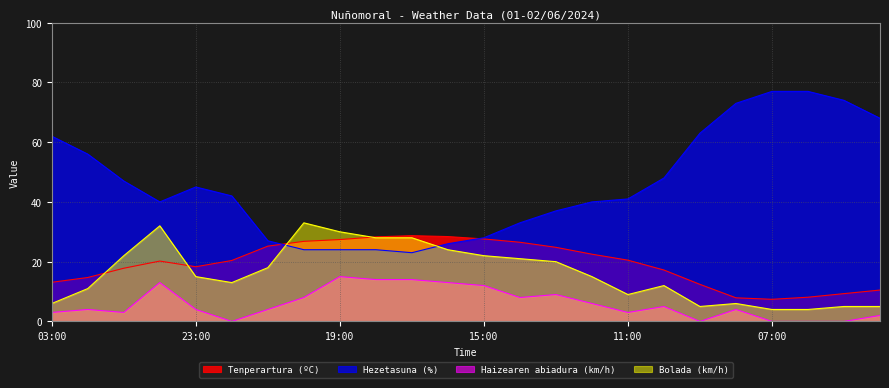

At which label is Bolada (km/h) closest to 18?

21:00